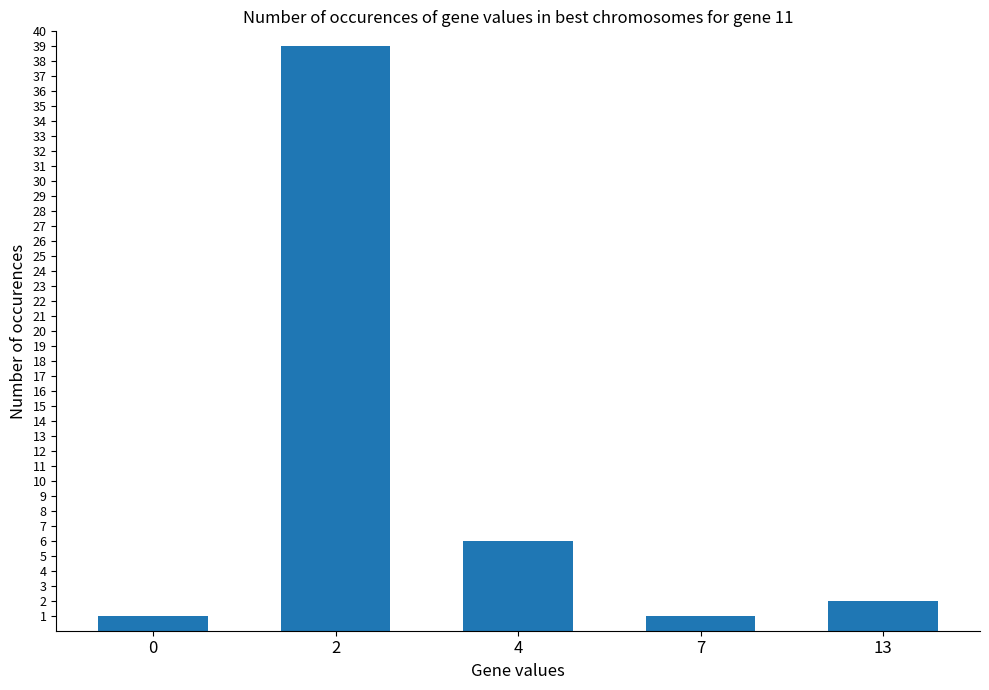

Reading left to right, list all the values displayed in this chart.

1	39	6	1	2